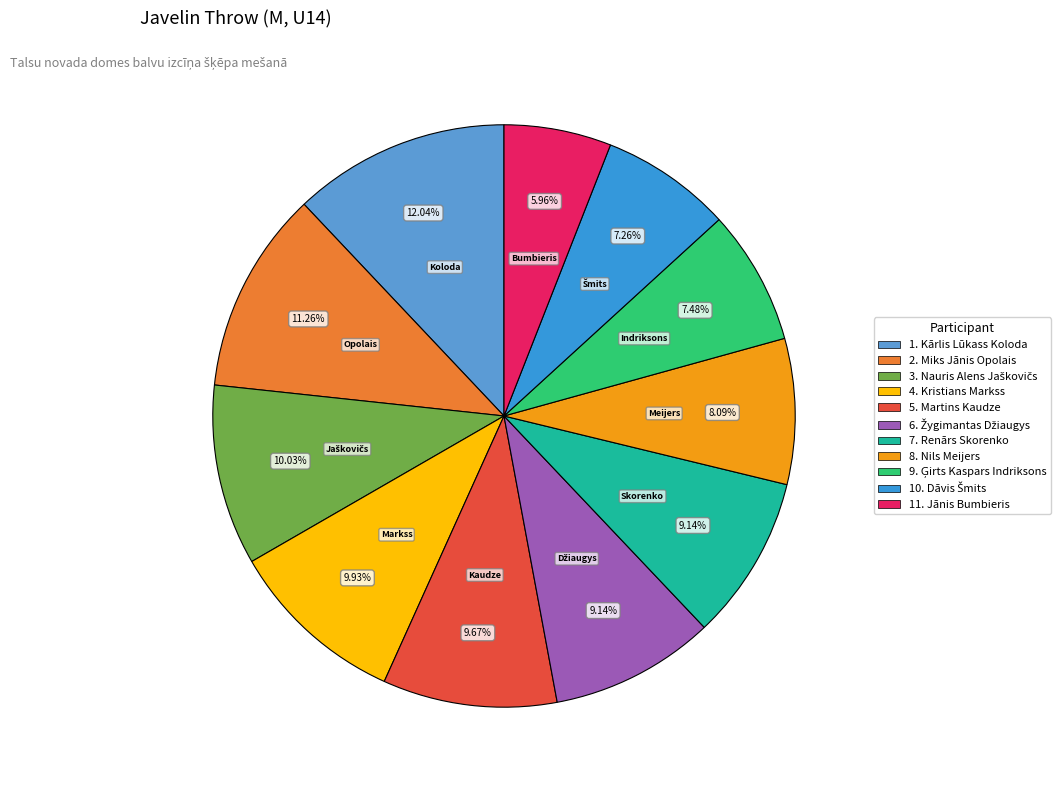

Which category has the biggest portion of the pie?

Kārlis Lūkass Koloda